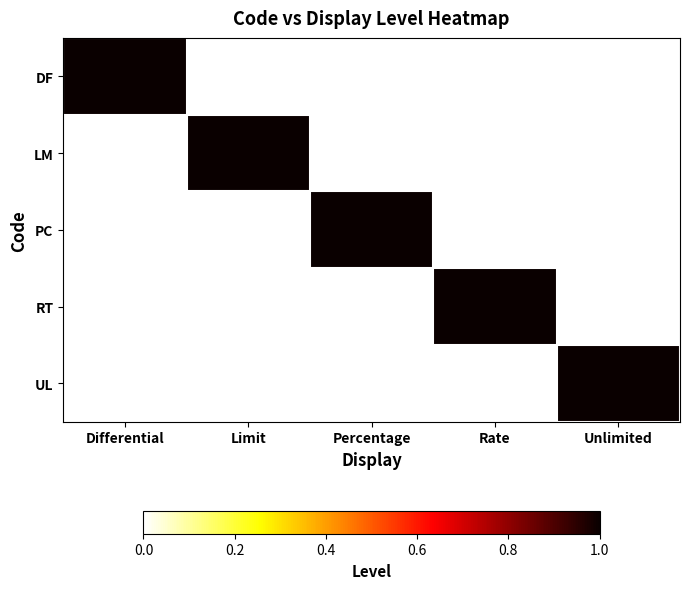

Which has a higher value, Differential or Rate?

Differential